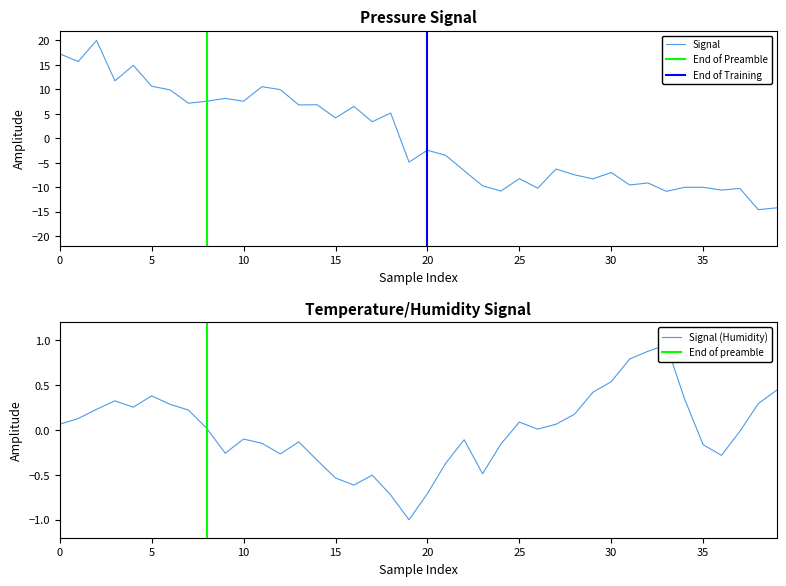

What is the total value across all series at 36?

-10.9